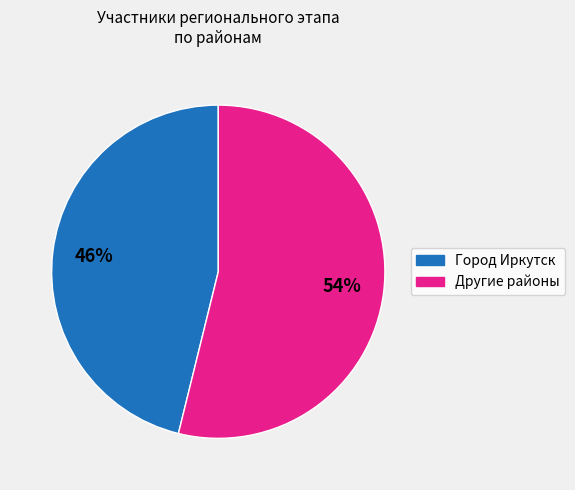

To the nearest percent, what is the difference between the largest and smallest slice percentages?

8%